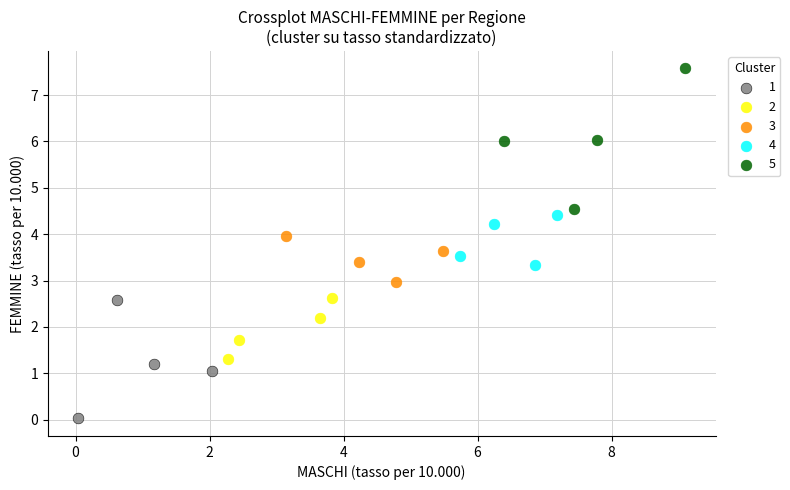

Which series contains the highest Y value?

5